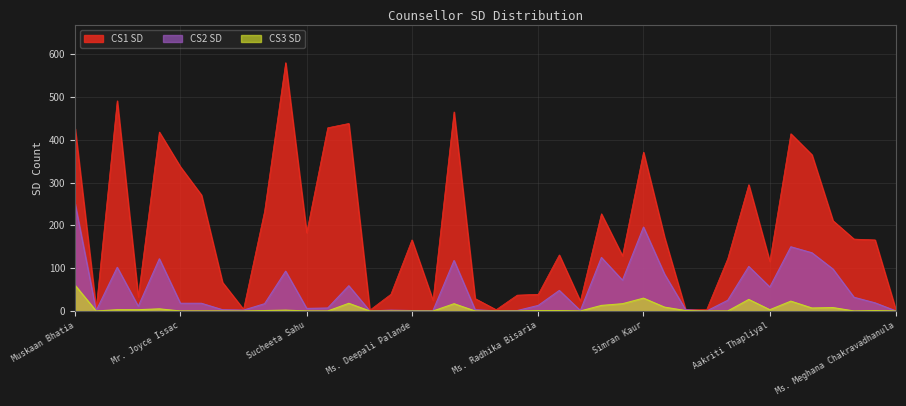

Reading right to left, list all the values displayed in this chart.

CS1 SD: Ms. Meghana Chakravadhanula=1	Ms. Shwetha TG=166	Ms. E.L.S. Chandana=168	Aastha Verma=211	Anupama Shinde=365	Kratika Loya=414	Aakriti Thapliyal=116	Shreya Jain=295	Ms. Pranali Panchal=122	Hima Bindu Thatraju=3	Parent Counselor=3	Pavneet Kaur=172	Simran Kaur=371	Anusha Raj=129	Ms. Kanchan Punjabi=227	Gaureeka Jain=23	Ms. Ishita Banerjee=131	Ms. Radhika Bisaria=39	Ms. Akshara Amuri=37	Lakshmi Rajesh=3	Rebecca Chavan=29	Priyanka Roy Ghosh=465	Ms. Tanmayi KVN=25	Ms. Deepali Palande=166	Ms. Alpi Jain=39	Mr. Chetan Jariwala=2	Ms. Ramila=438	Mr. Rama Krishna Boddu=428	Sucheeta Sahu=183	Ms. Prameela=580	Ms. Harmeet Kaur=233	Ms. Preetika Sharma=4	Ms. Pamela Ray Pawar=67	Prardhana Fay Radcliffe=271	Mr. Joyce Issac=337	Saumya Tripathi=418	Ruth Vardhanapu=33	Ms. Stuti=491	Maria Jennifer=5	Muskaan Bhatia=426
CS2 SD: Ms. Meghana Chakravadhanula=0	Ms. Shwetha TG=19	Ms. E.L.S. Chandana=32	Aastha Verma=98	Anupama Shinde=136	Kratika Loya=150	Aakriti Thapliyal=56	Shreya Jain=104	Ms. Pranali Panchal=25	Hima Bindu Thatraju=0	Parent Counselor=3	Pavneet Kaur=86	Simran Kaur=196	Anusha Raj=72	Ms. Kanchan Punjabi=125	Gaureeka Jain=1	Ms. Ishita Banerjee=48	Ms. Radhika Bisaria=13	Ms. Akshara Amuri=1	Lakshmi Rajesh=0	Rebecca Chavan=3	Priyanka Roy Ghosh=118	Ms. Tanmayi KVN=1	Ms. Deepali Palande=1	Ms. Alpi Jain=2	Mr. Chetan Jariwala=0	Ms. Ramila=59	Mr. Rama Krishna Boddu=7	Sucheeta Sahu=6	Ms. Prameela=93	Ms. Harmeet Kaur=17	Ms. Preetika Sharma=2	Ms. Pamela Ray Pawar=3	Prardhana Fay Radcliffe=18	Mr. Joyce Issac=18	Saumya Tripathi=122	Ruth Vardhanapu=11	Ms. Stuti=102	Maria Jennifer=1	Muskaan Bhatia=250
CS3 SD: Ms. Meghana Chakravadhanula=0	Ms. Shwetha TG=1	Ms. E.L.S. Chandana=0	Aastha Verma=8	Anupama Shinde=7	Kratika Loya=23	Aakriti Thapliyal=3	Shreya Jain=27	Ms. Pranali Panchal=0	Hima Bindu Thatraju=0	Parent Counselor=1	Pavneet Kaur=9	Simran Kaur=30	Anusha Raj=17	Ms. Kanchan Punjabi=13	Gaureeka Jain=0	Ms. Ishita Banerjee=1	Ms. Radhika Bisaria=1	Ms. Akshara Amuri=0	Lakshmi Rajesh=0	Rebecca Chavan=0	Priyanka Roy Ghosh=17	Ms. Tanmayi KVN=0	Ms. Deepali Palande=0	Ms. Alpi Jain=0	Mr. Chetan Jariwala=0	Ms. Ramila=18	Mr. Rama Krishna Boddu=0	Sucheeta Sahu=0	Ms. Prameela=2	Ms. Harmeet Kaur=1	Ms. Preetika Sharma=0	Ms. Pamela Ray Pawar=0	Prardhana Fay Radcliffe=0	Mr. Joyce Issac=0	Saumya Tripathi=5	Ruth Vardhanapu=3	Ms. Stuti=3	Maria Jennifer=0	Muskaan Bhatia=60